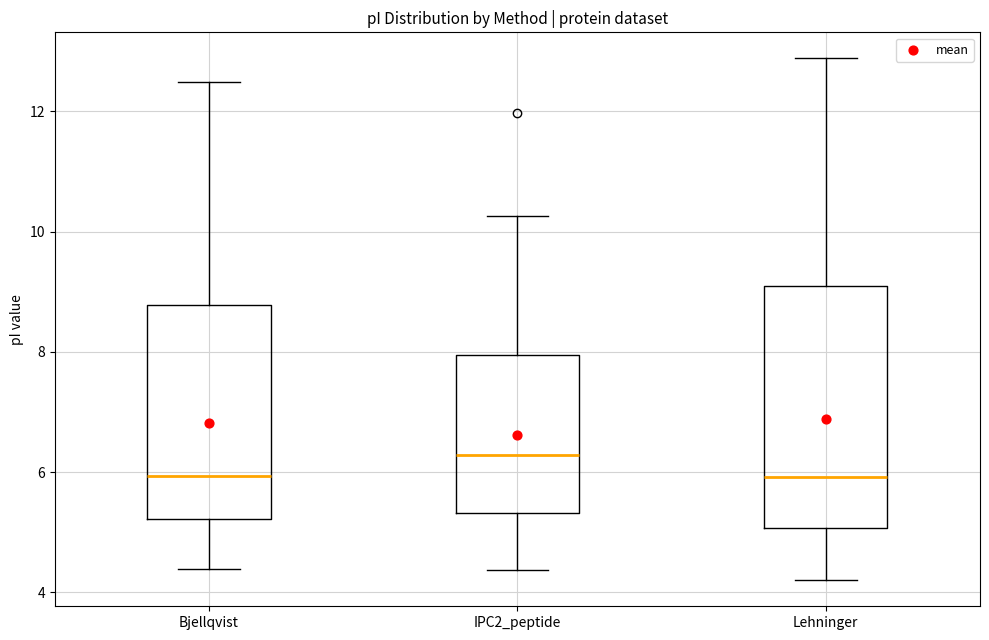

Reading left to right, transcribe this box plot: for each box, give where its median line is, the range the box spans, and where its two whiskers end, as read against the y-axis. The values are not printed on the chart, so give them approximately, as read against the axis.

Bjellqvist: median 6.0, box 5.2 to 8.8, whiskers 4.4 to 12.4
IPC2_peptide: median 6.2, box 5.4 to 8.0, whiskers 4.4 to 10.2
Lehninger: median 6.0, box 5.0 to 9.0, whiskers 4.2 to 12.8